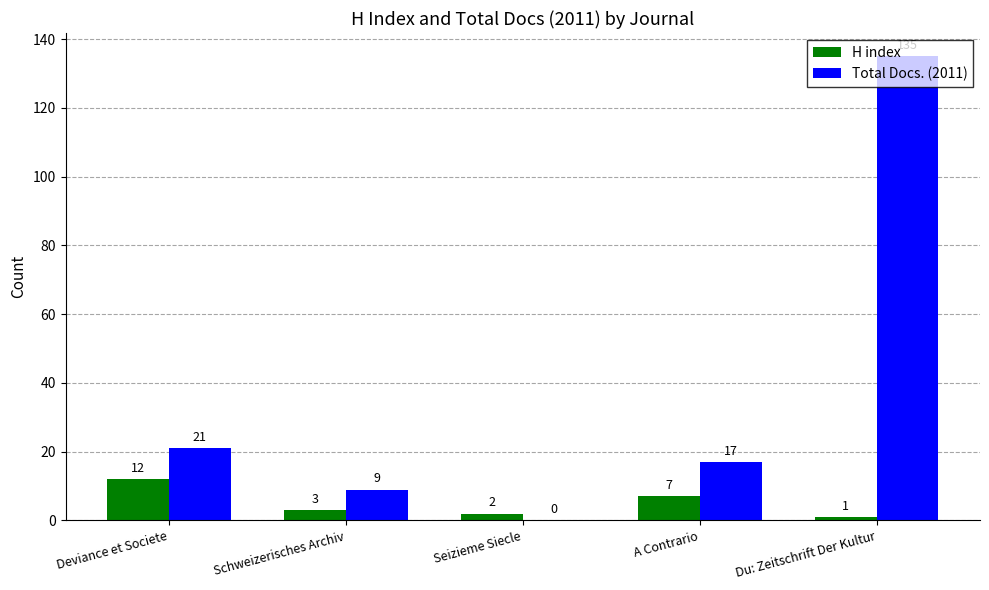

Reading left to right, extract all data points from this chart.

H index: 12	3	2	7	1
Total Docs. (2011): 21	9	0	17	135